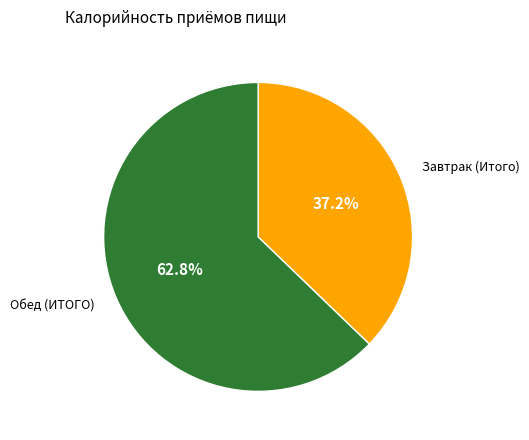

Is the sum of Обед (ИТОГО) and Завтрак (Итого) greater than half?

Yes